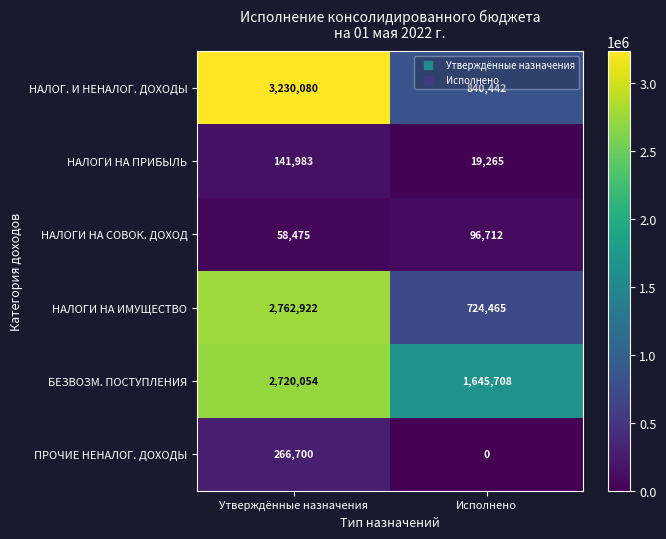

Between Утверждённые назначения and Исполнено, which series saw the biggest shift?

НАЛОГ. И НЕНАЛОГ. ДОХОДЫ